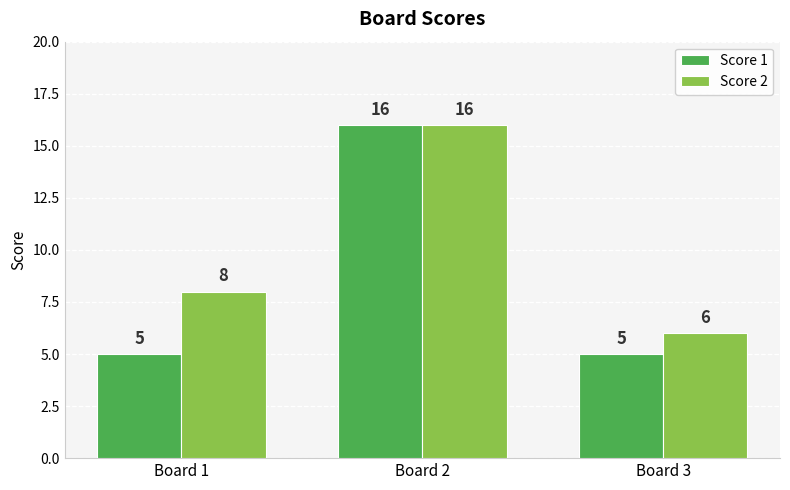

Are the bars horizontal?

No